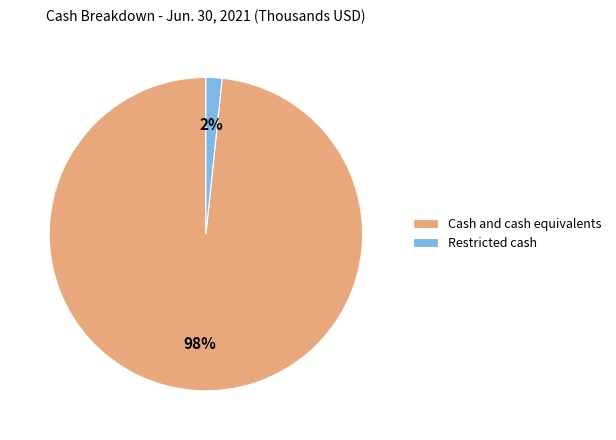

To the nearest percent, what percentage of the pie is Restricted cash?

2%